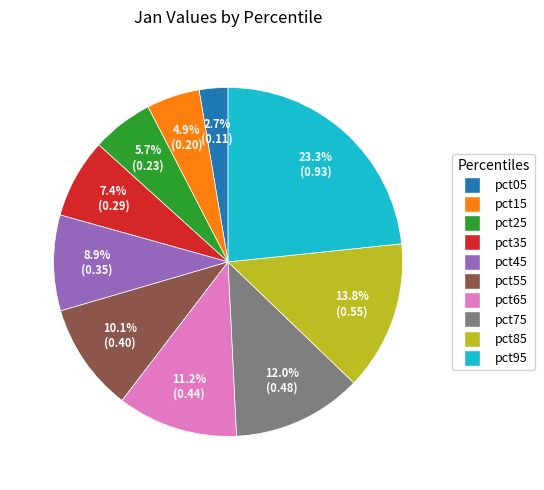

What portion of the pie excludes pct85?

86.2%